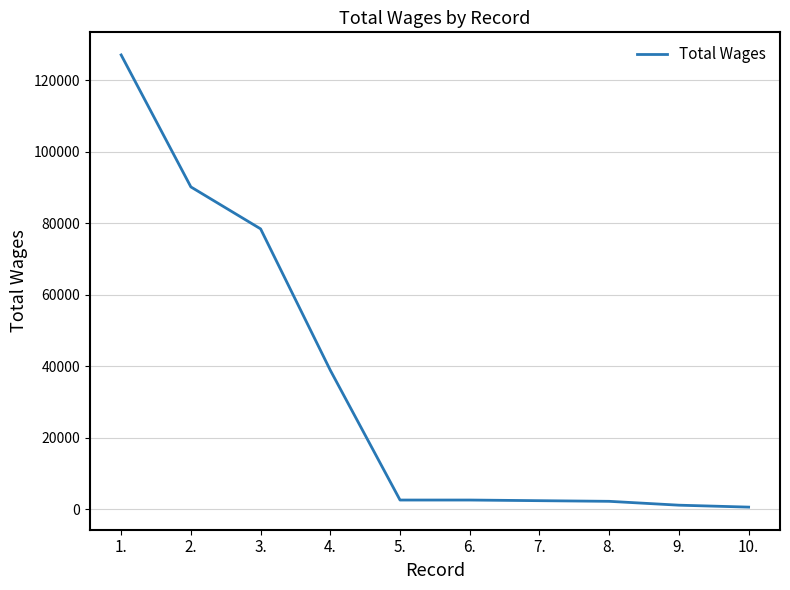

What is the difference between the maximum and minimum values?

126515